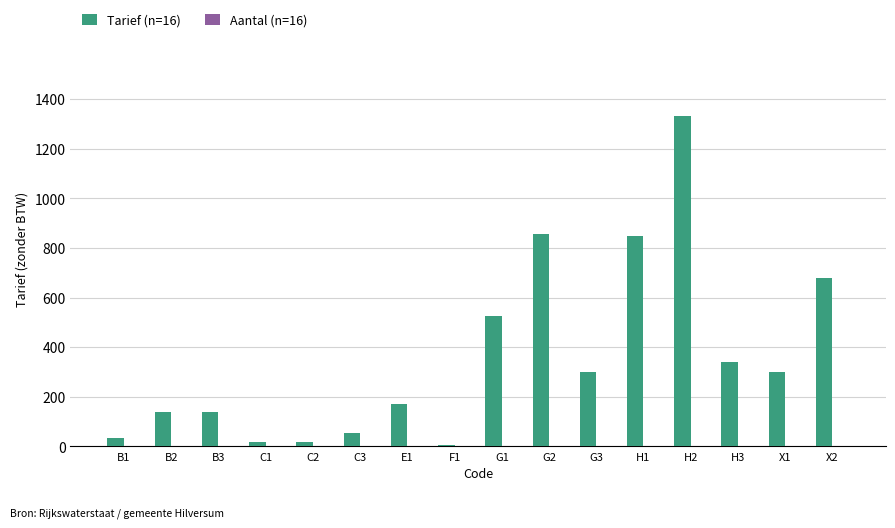

Is it true that the value at E1 is 259.2?

False